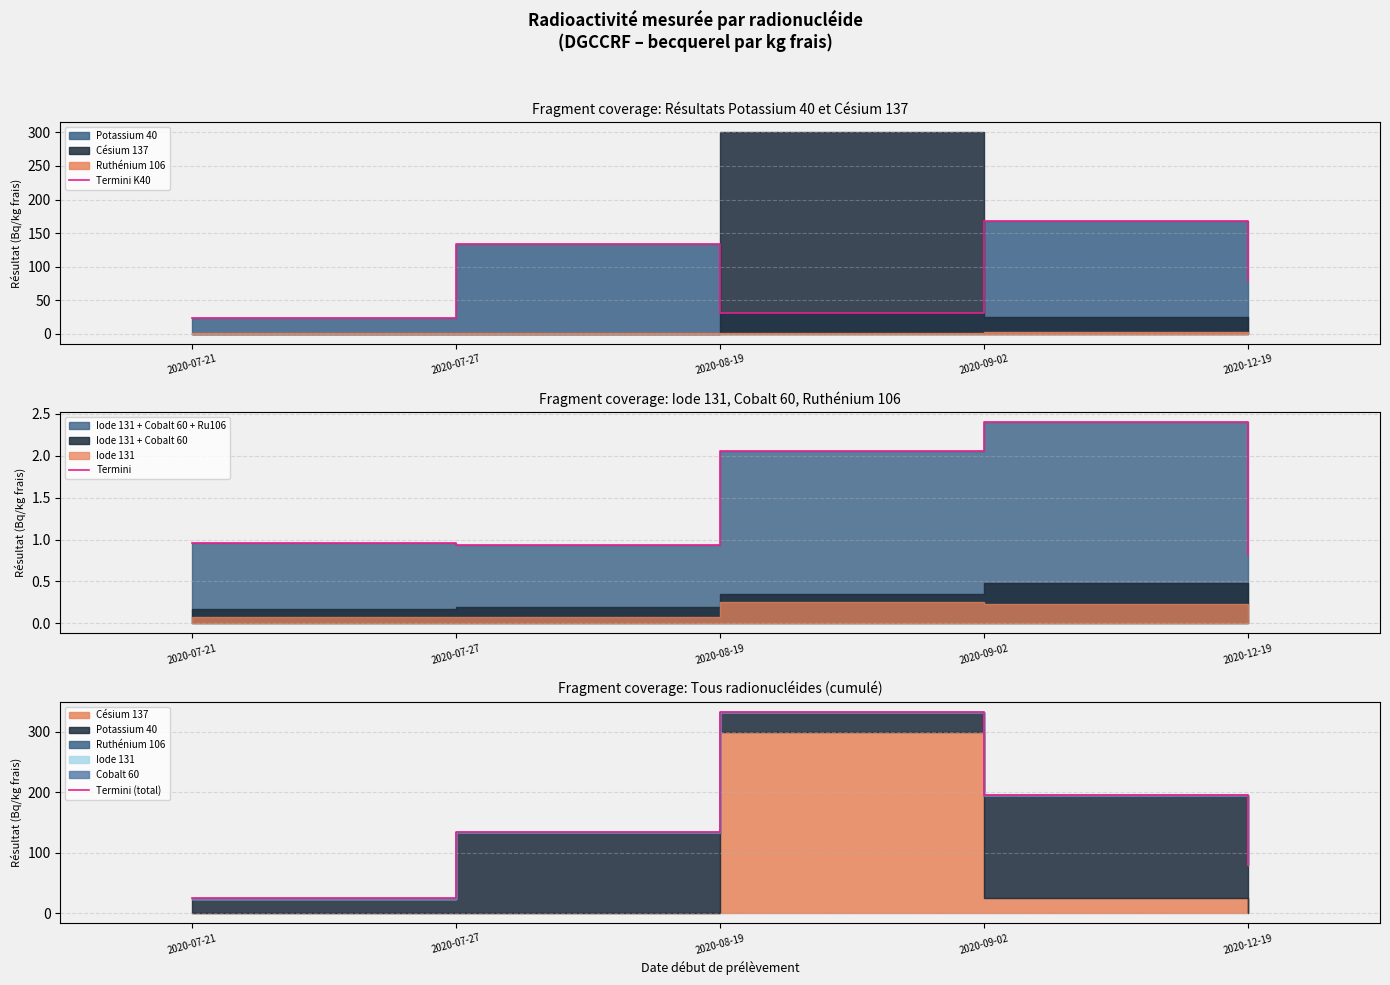

What is the difference between the second highest and second lowest values in the Termini series?

1.1